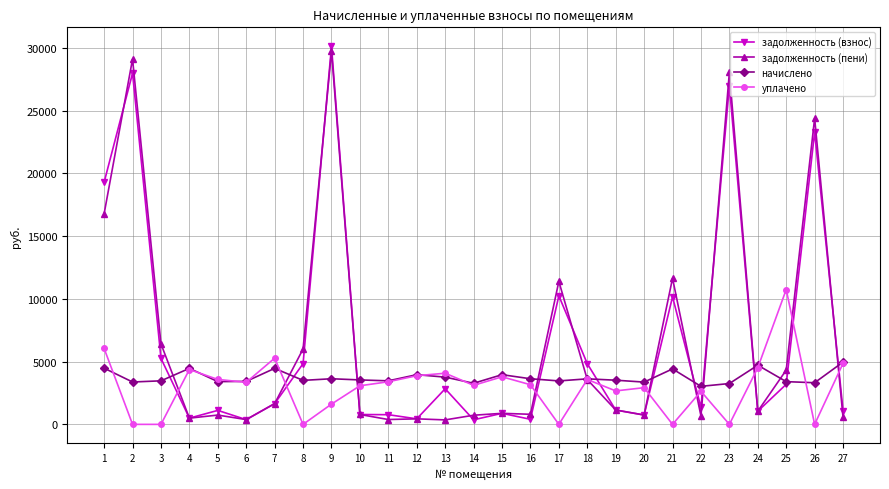

Where is the first local maximum for уплачено?

4